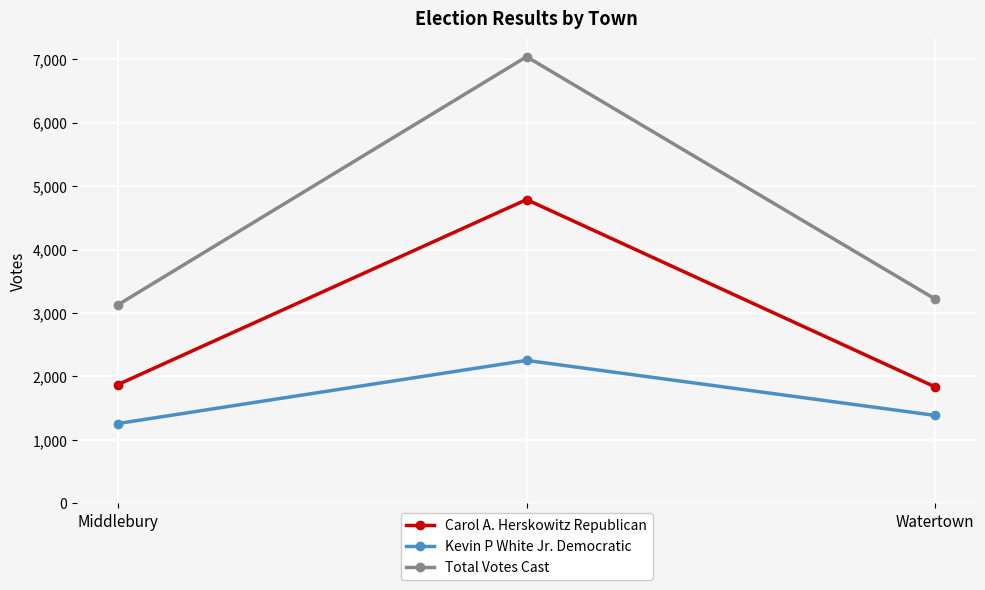

What are all the series names shown in the legend?

Carol A. Herskowitz Republican, Kevin P White Jr. Democratic, Total Votes Cast